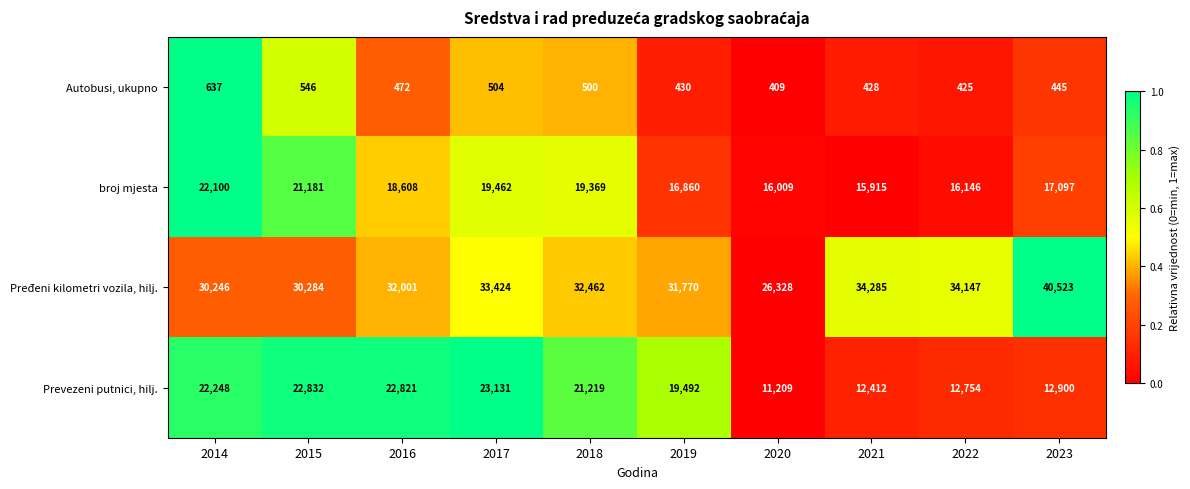

True or false: Pređeni kilometri vozila, hilj. has a value of 39520 at 2020.

False